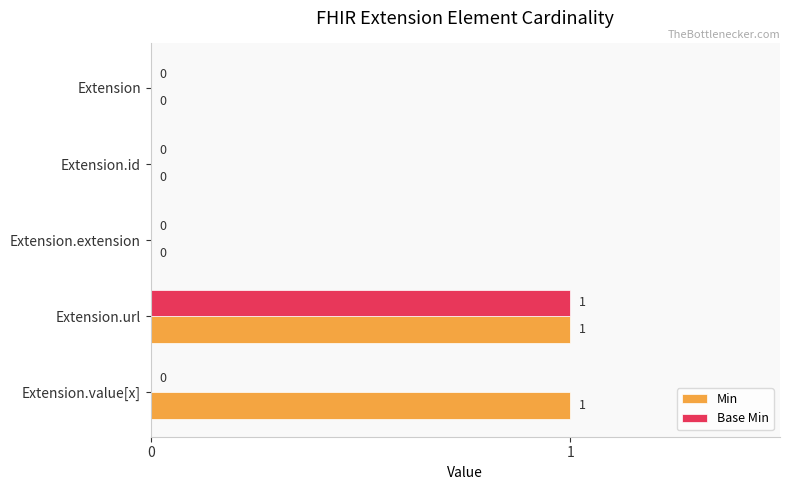

Which series has the largest total across all categories?

Min